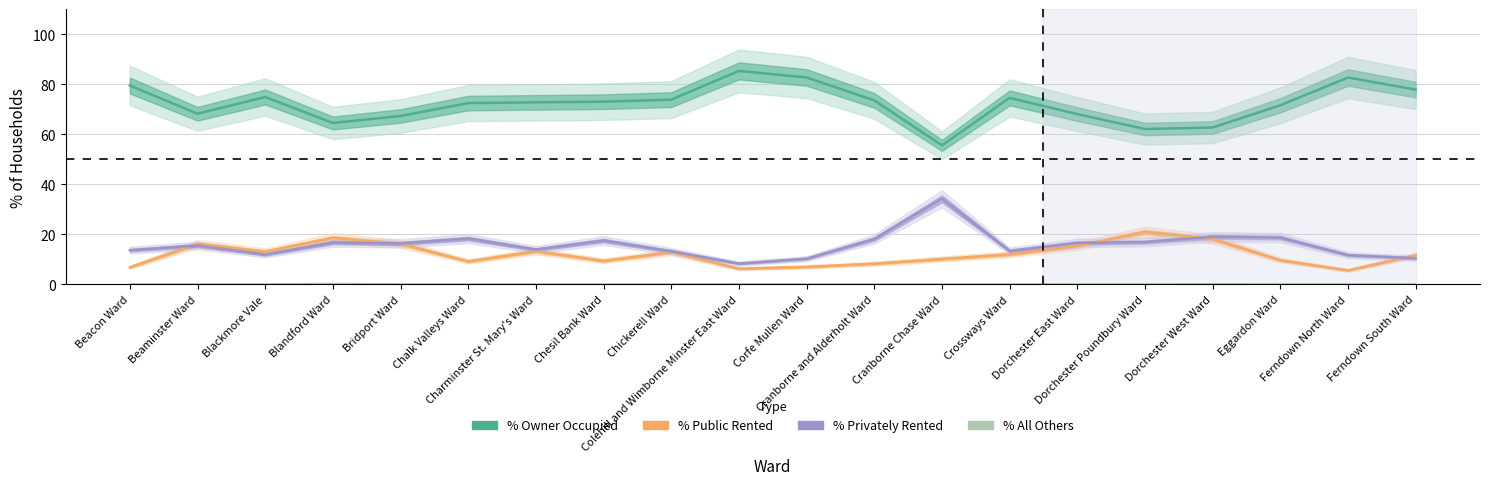

What is the difference between the maximum and second lowest values in the % of households public rented series?

14.7